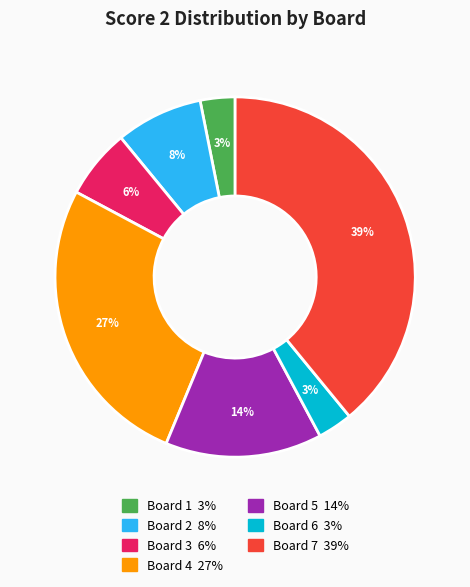

How many segments does this pie chart have?

7